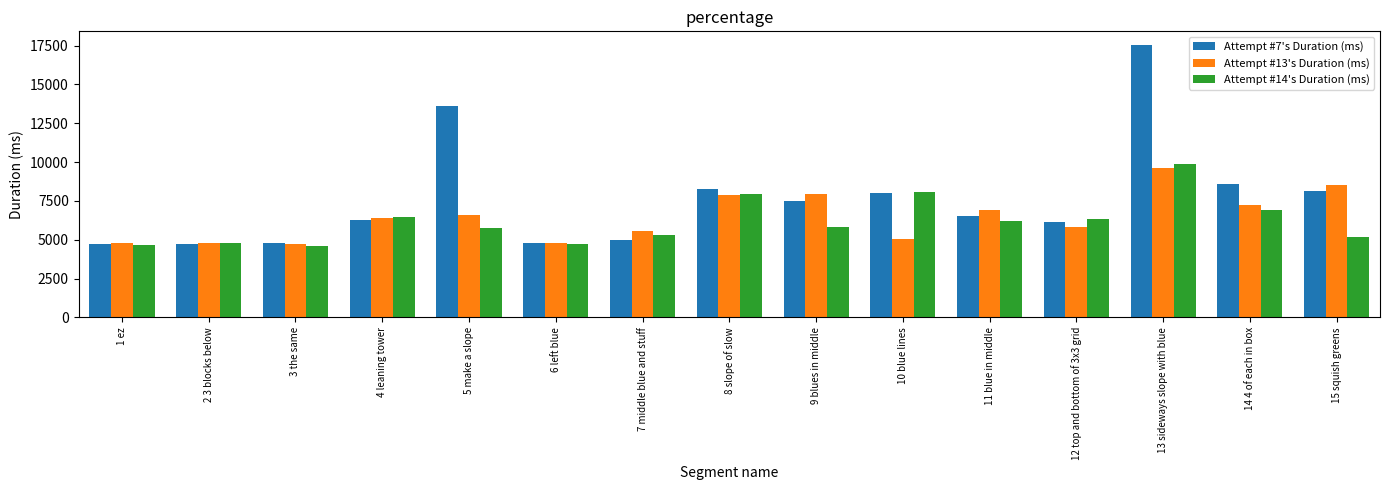

What is the difference between the maximum and minimum values in the Attempt #13's Duration (ms) series?

4916